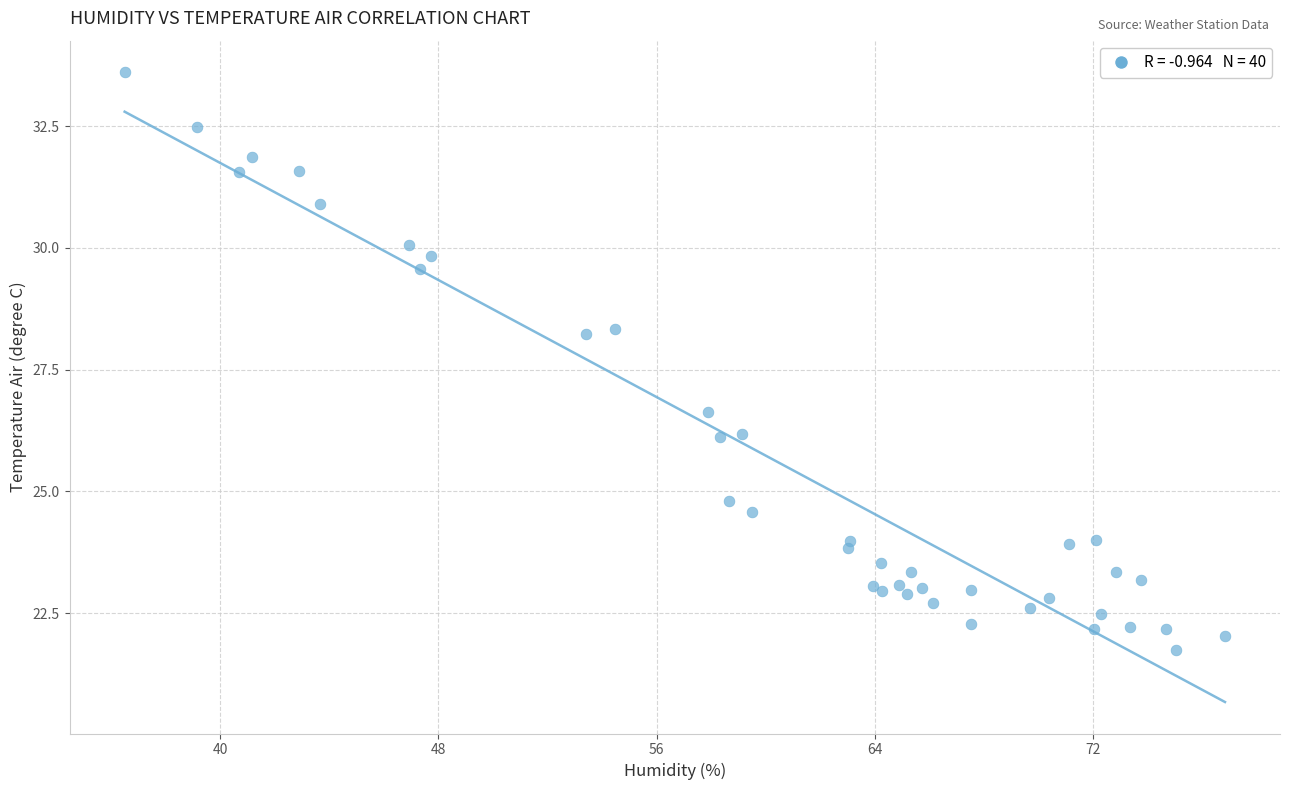

What Y value in the scatter plot is closest to 27?

26.6